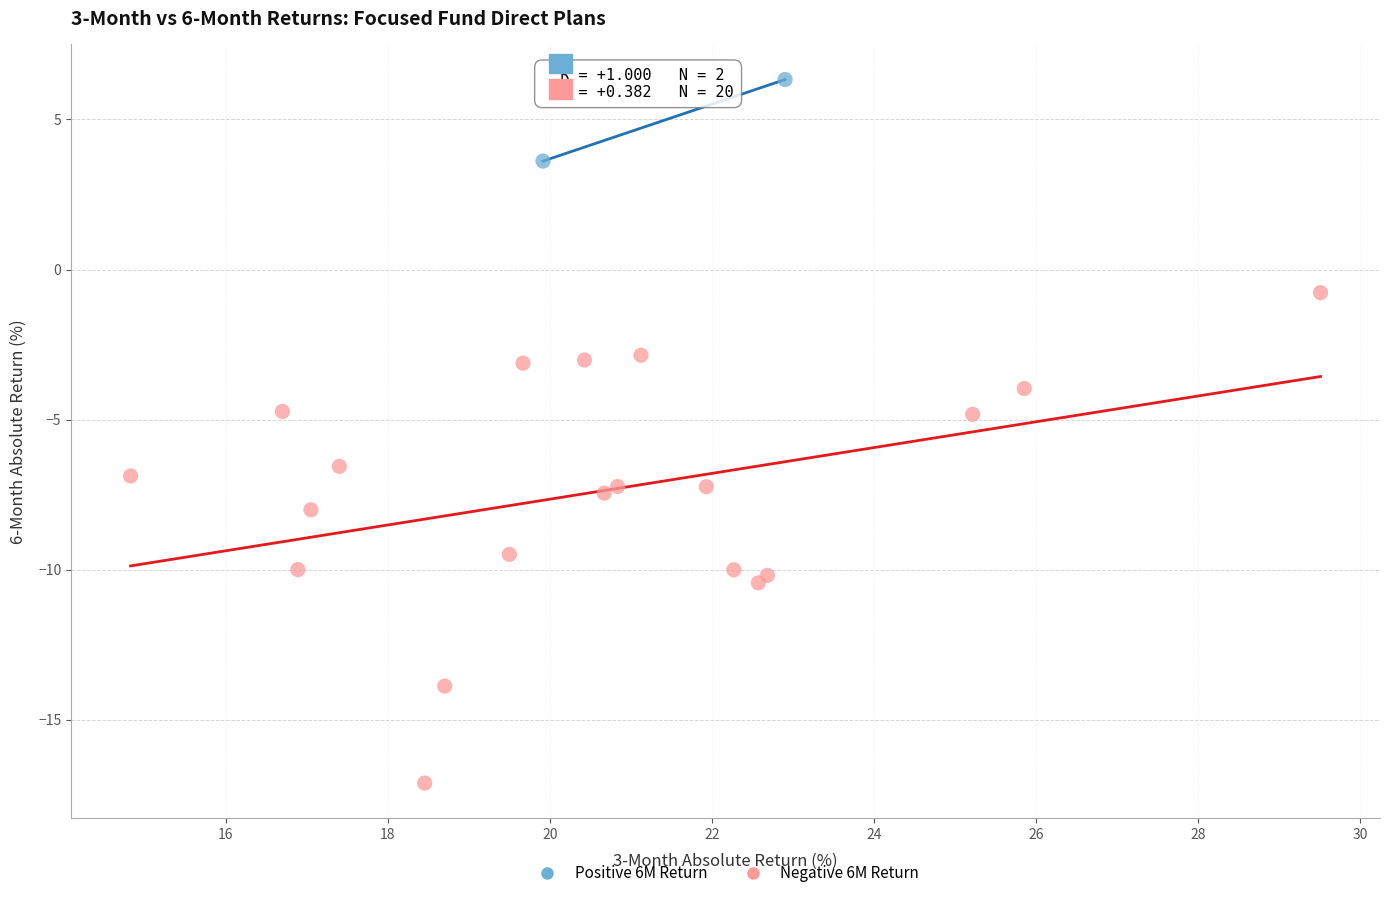

What are all the series names shown in the legend?

Positive 6M Return, Negative 6M Return